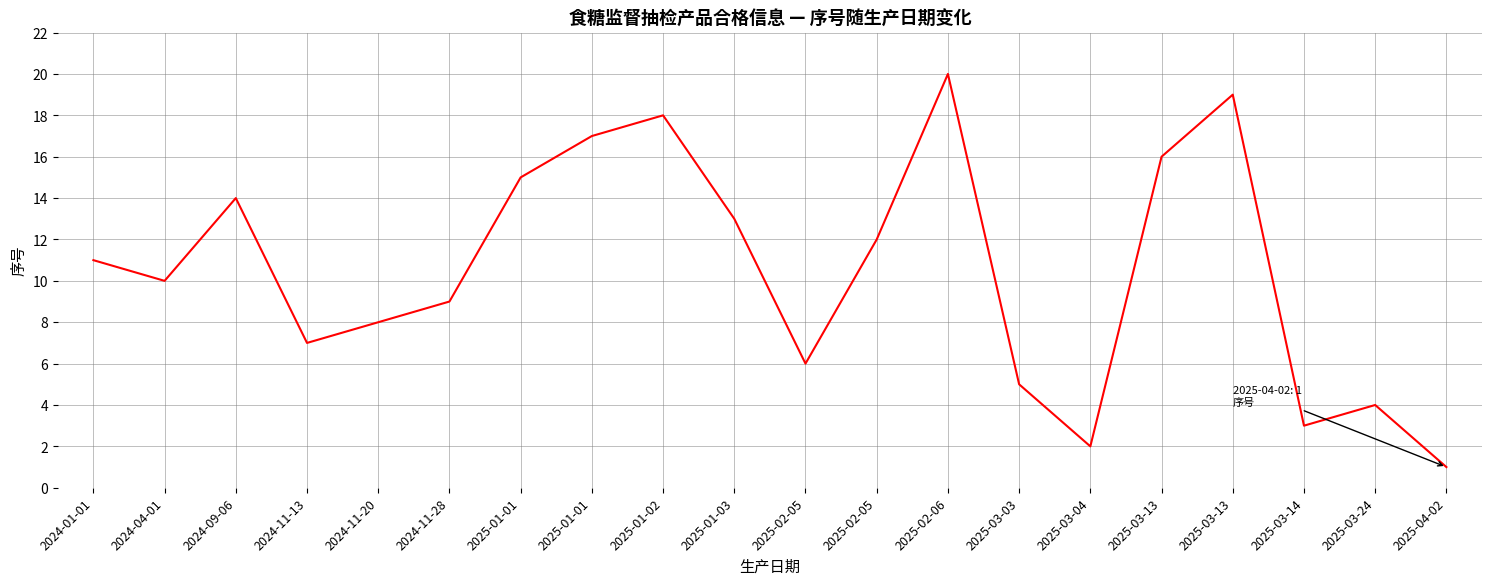

What is the average value?

10